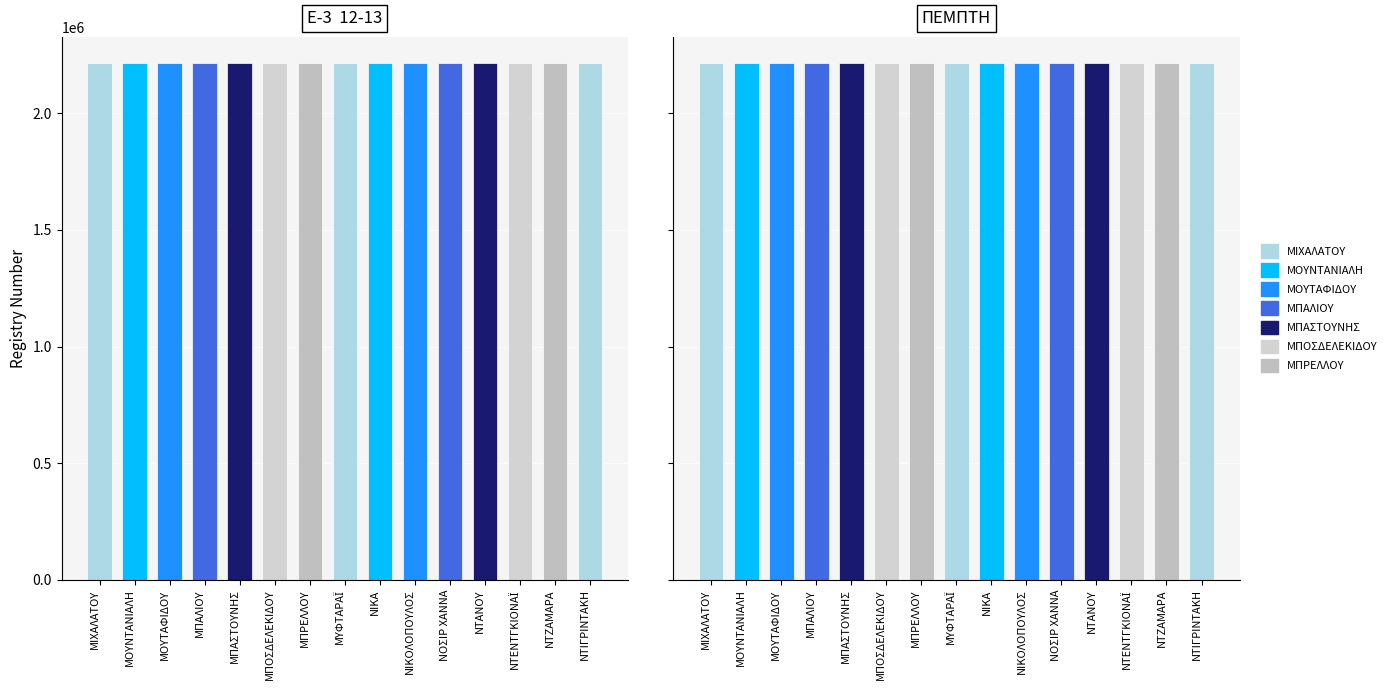

How many groups of bars are there?

15